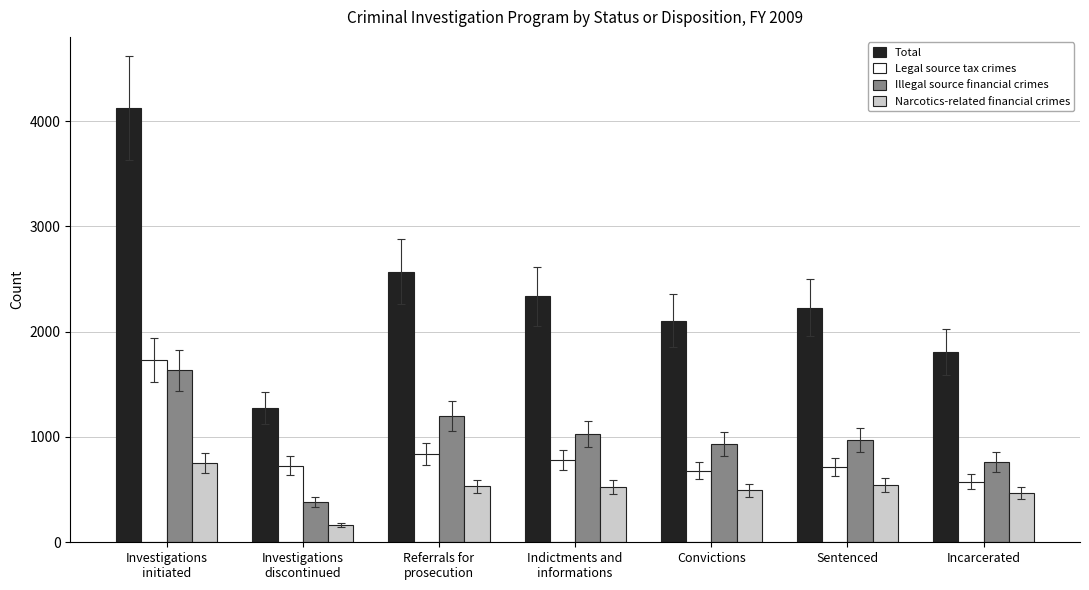

What is the lowest value of the Legal source tax crimes series?

575